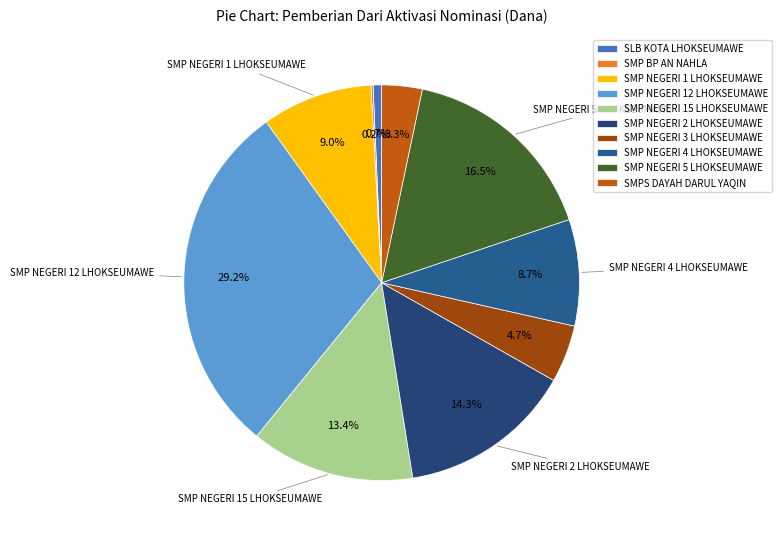

True or false: SMP NEGERI 12 LHOKSEUMAWE accounts for 19% of the total.

False